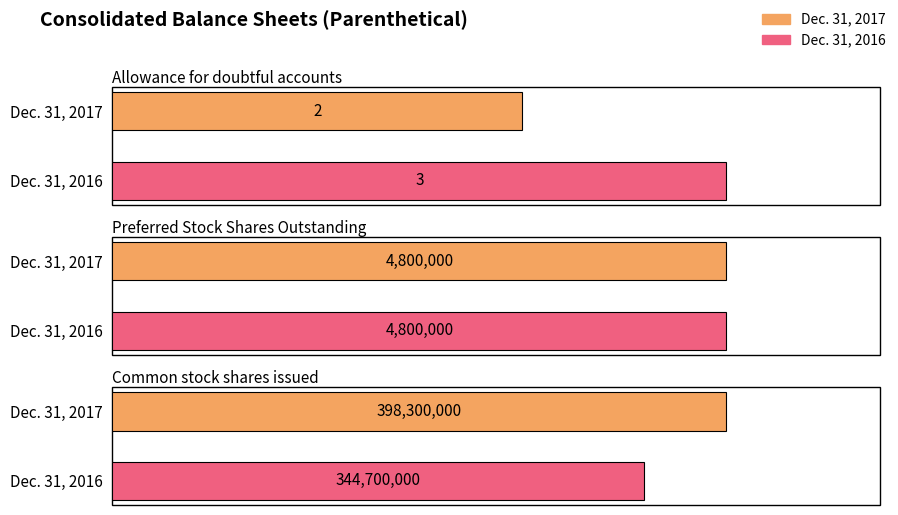

At which category is the sum across all series the highest?

Common stock shares issued